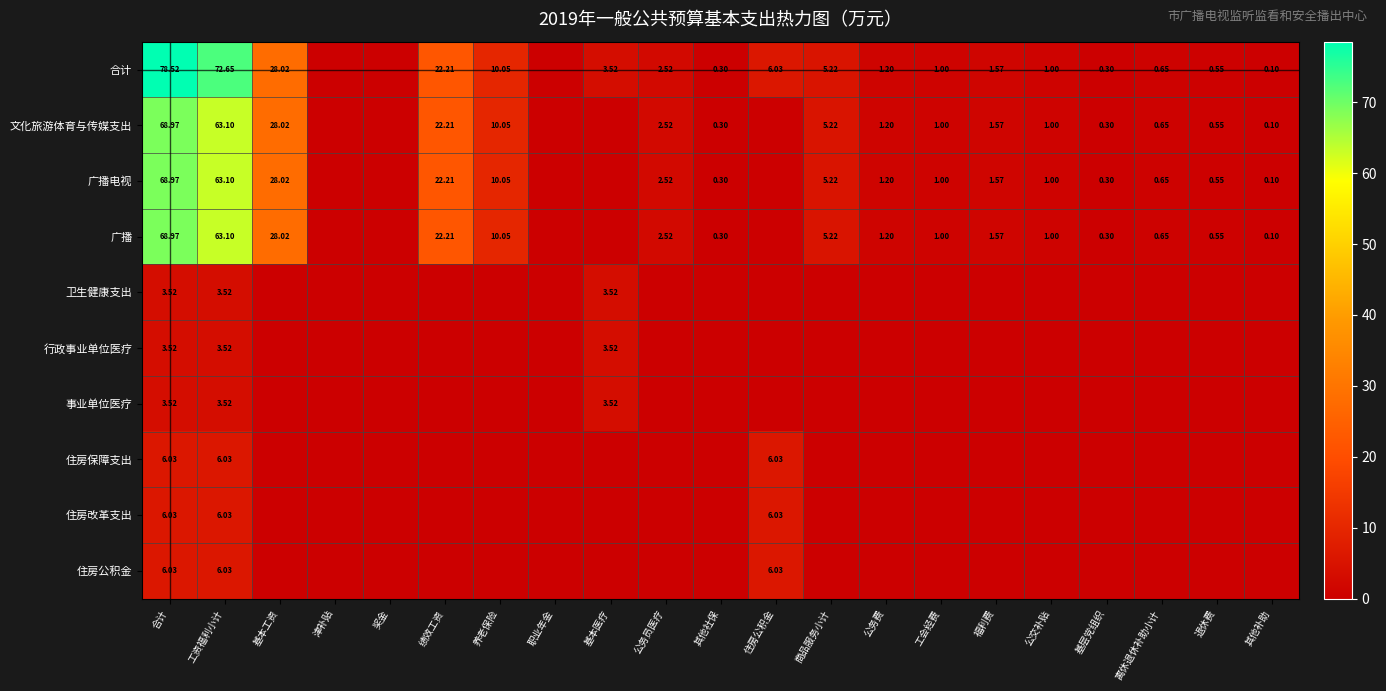

How many positive values does the 文化旅游体育与传媒支出 series have?

16